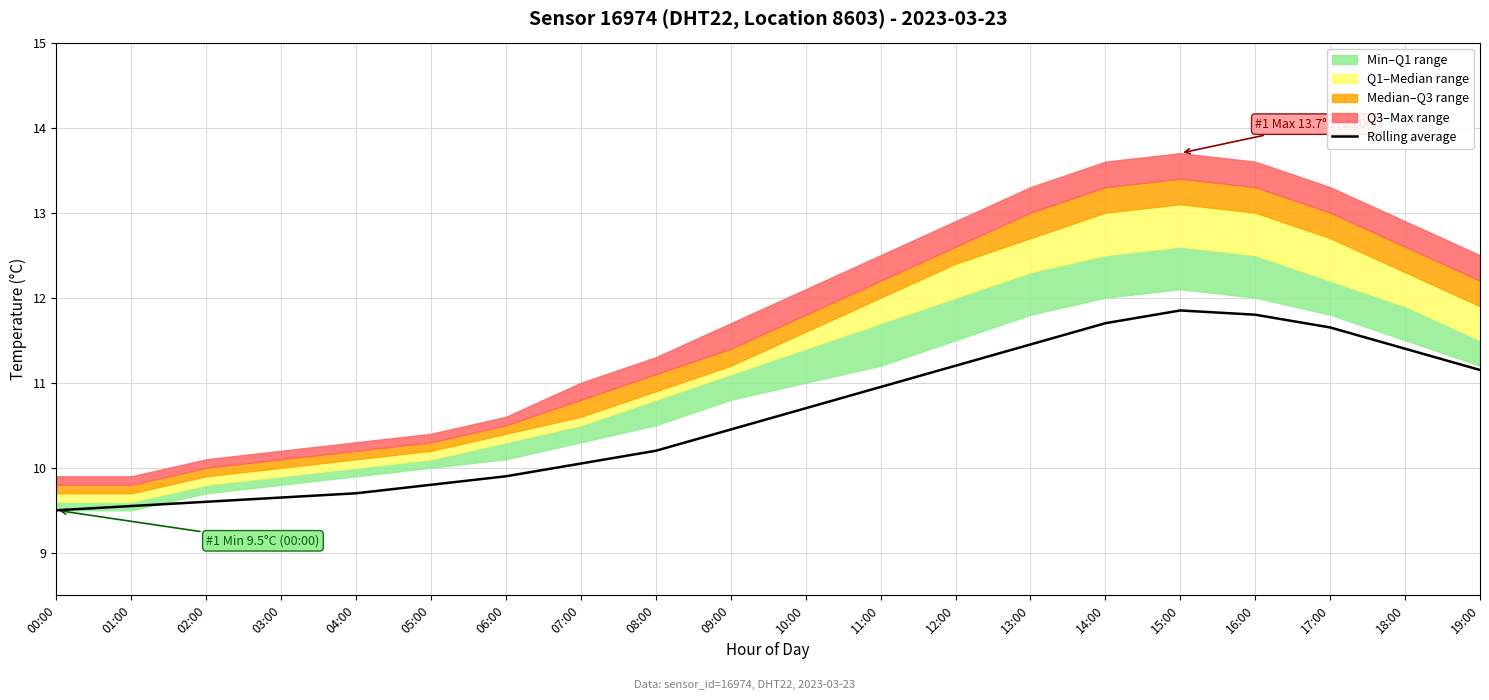

At which label does the data first exceed 10?

07:00